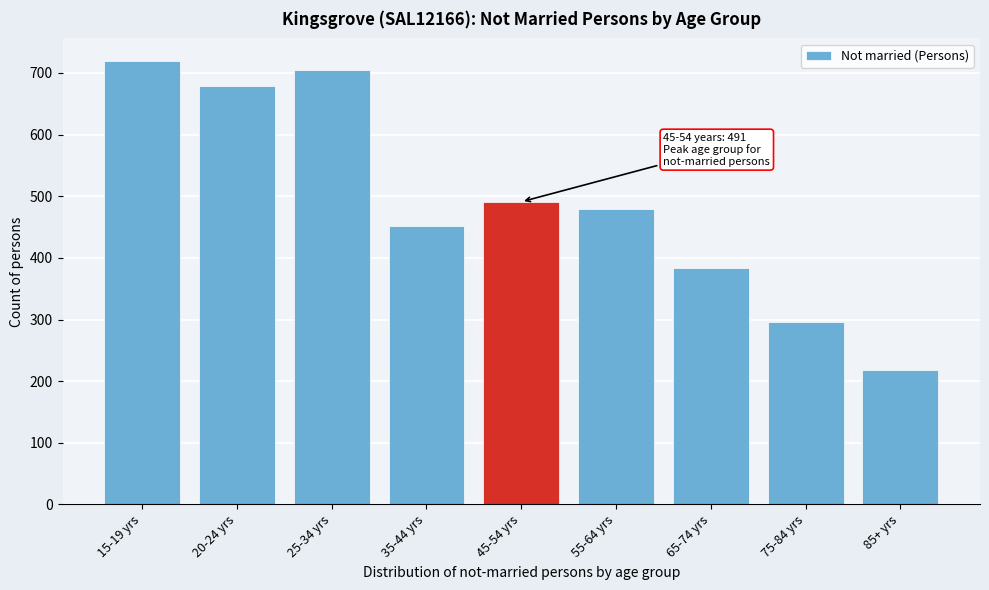

Reading left to right, extract all data points from this chart.

15-19 yrs=720	20-24 yrs=679	25-34 yrs=705	35-44 yrs=451	45-54 yrs=491	55-64 yrs=479	65-74 yrs=383	75-84 yrs=296	85+ yrs=218